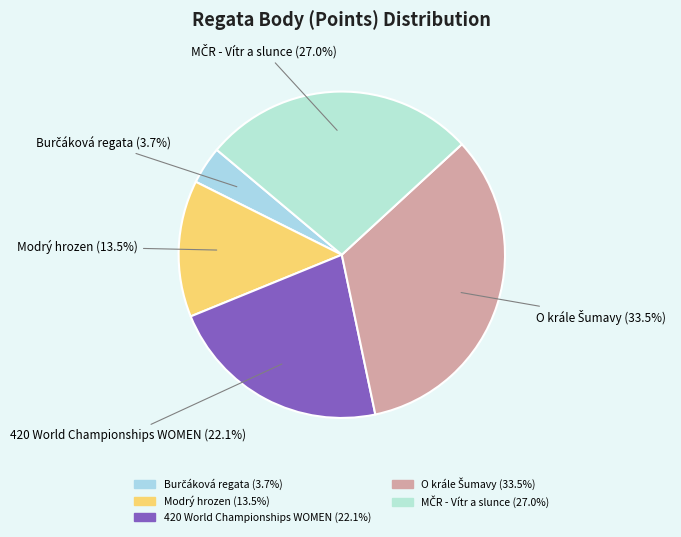

What portion of the pie excludes Modrý hrozen?

86.5%